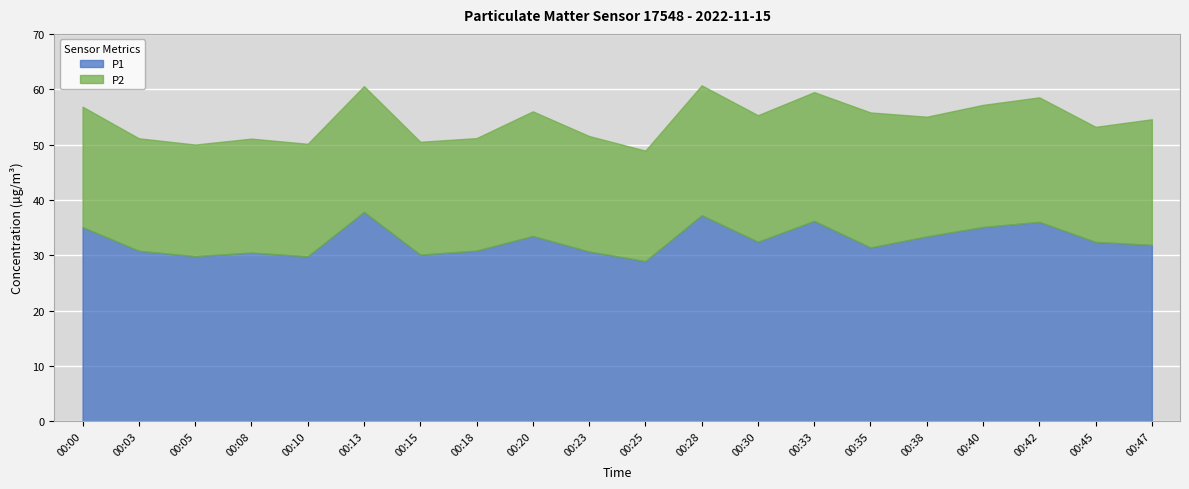

Is the value of P2 at 00:03 greater than the value of P1 at 00:45?

No